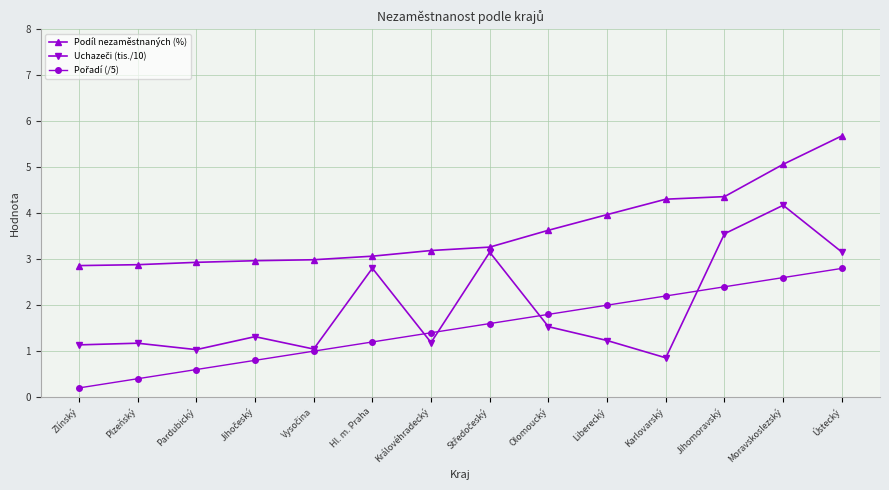

At how many categories does at least one series exceed 0?

14